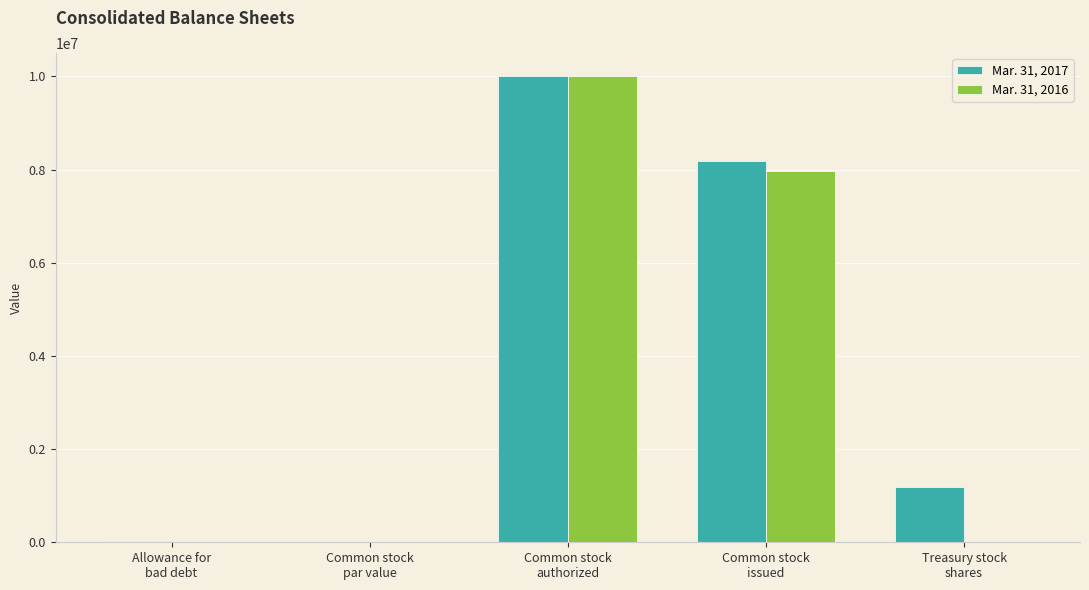

What is the maximum value shown in the chart?

10000000